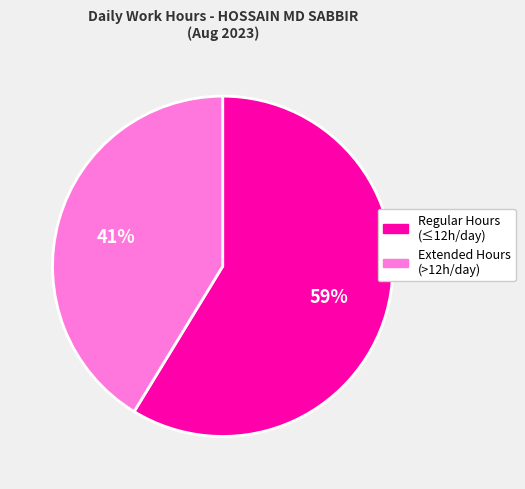

To the nearest percent, what is the average slice percentage?

50%